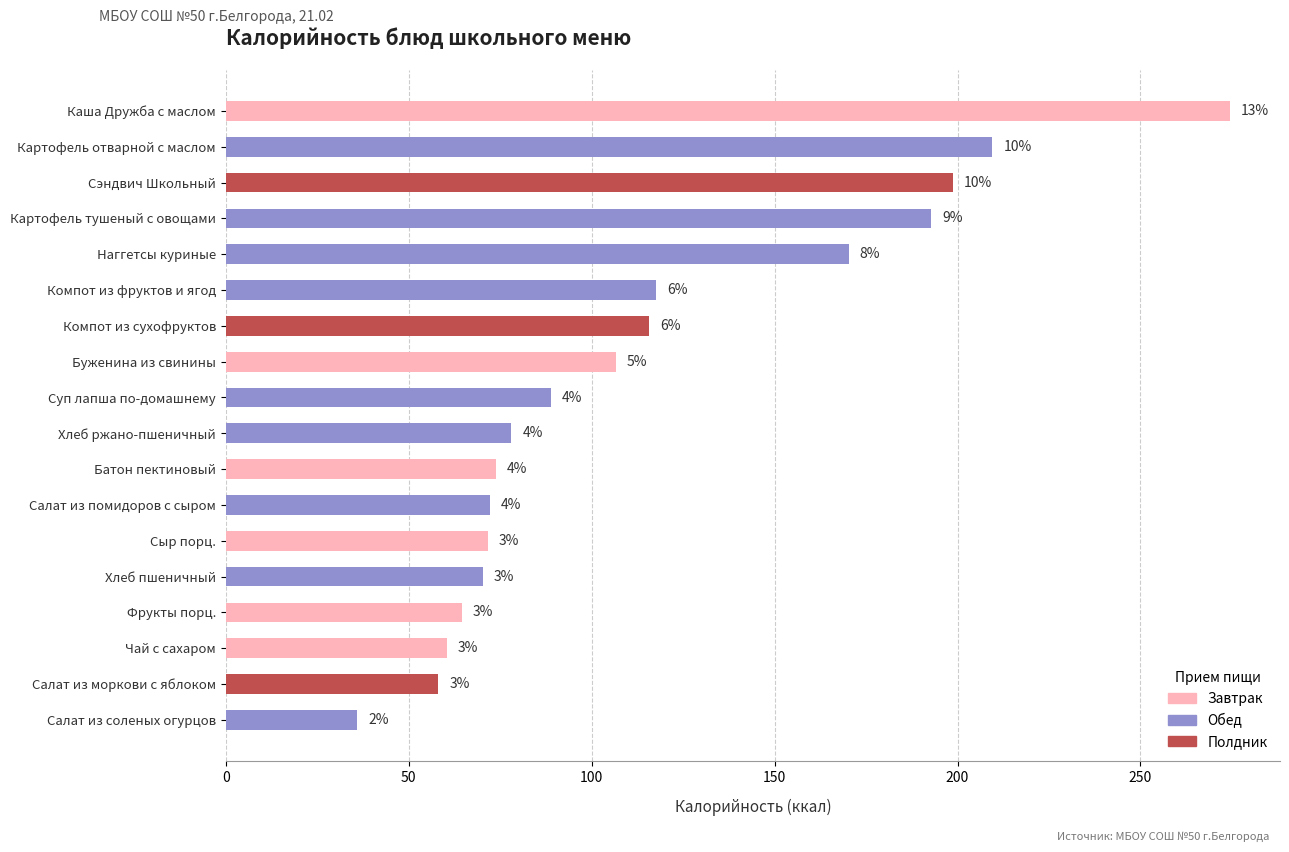

How many bars are there in total?

18